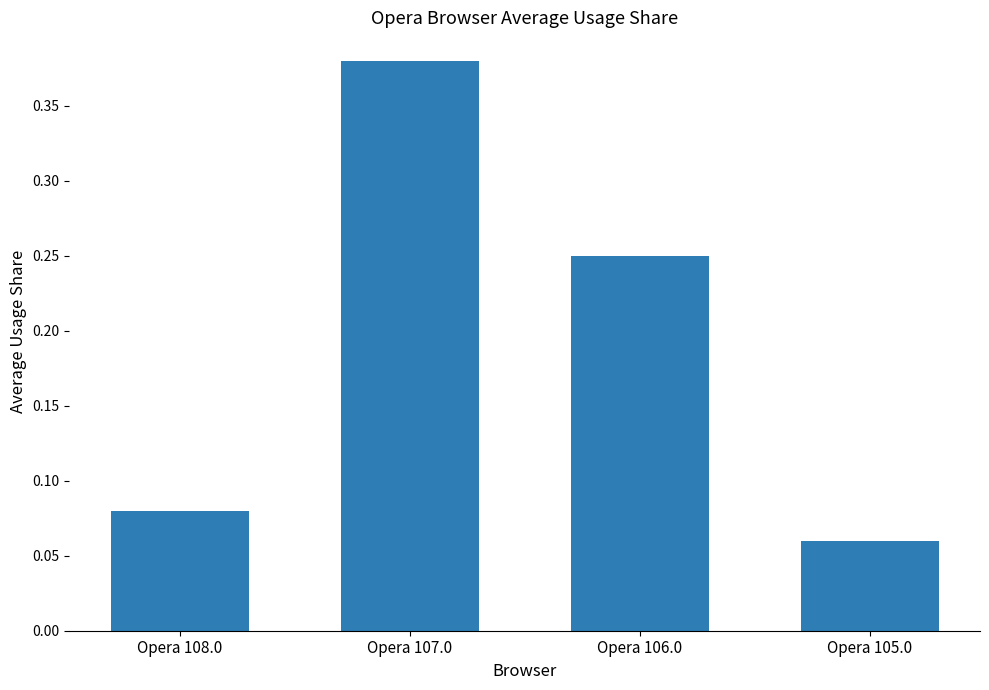

At which category does the chart reach its peak across all series?

Opera 107.0